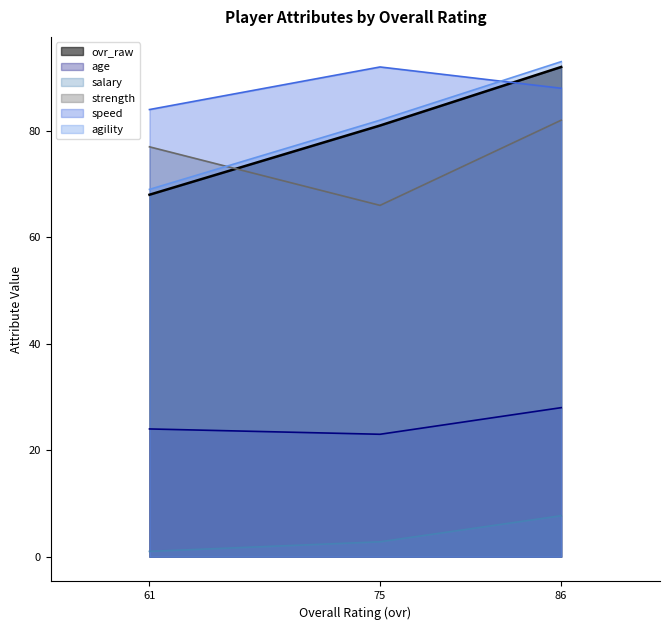

What is the difference between the age values at 75 and 86?

5.0